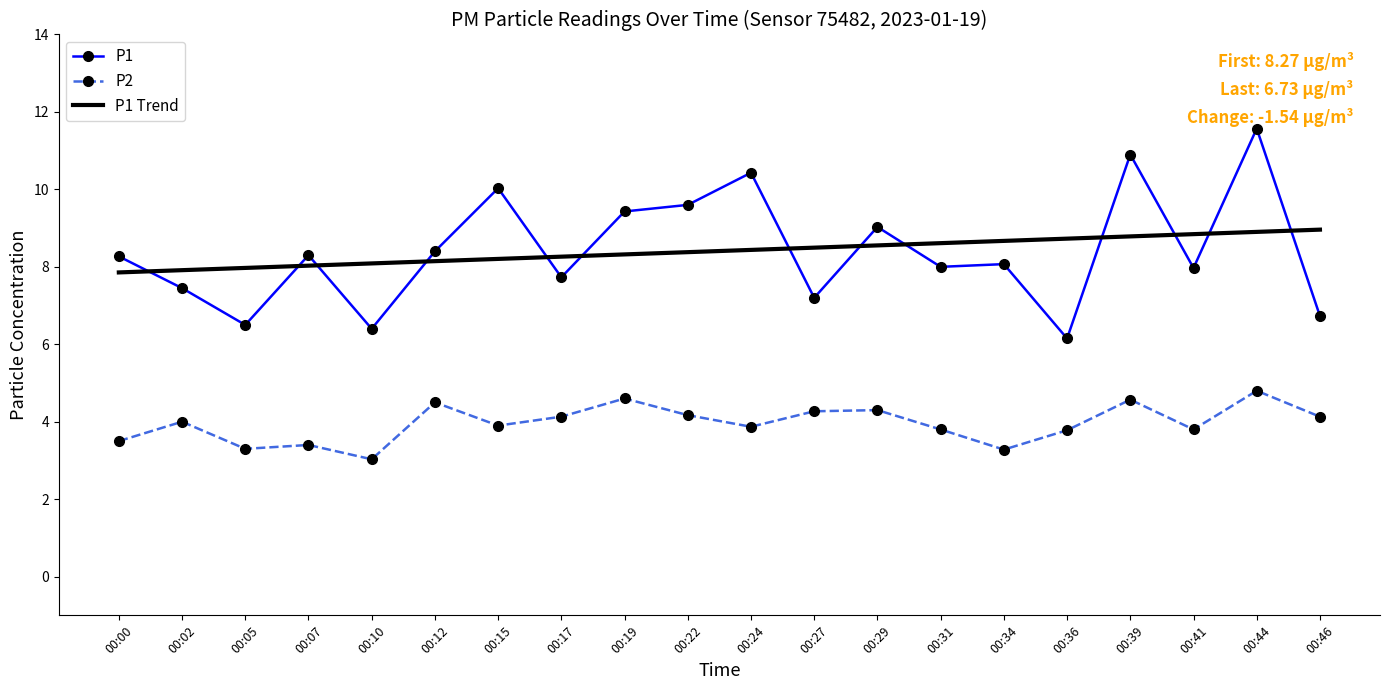

What is the greatest value displayed?

11.6